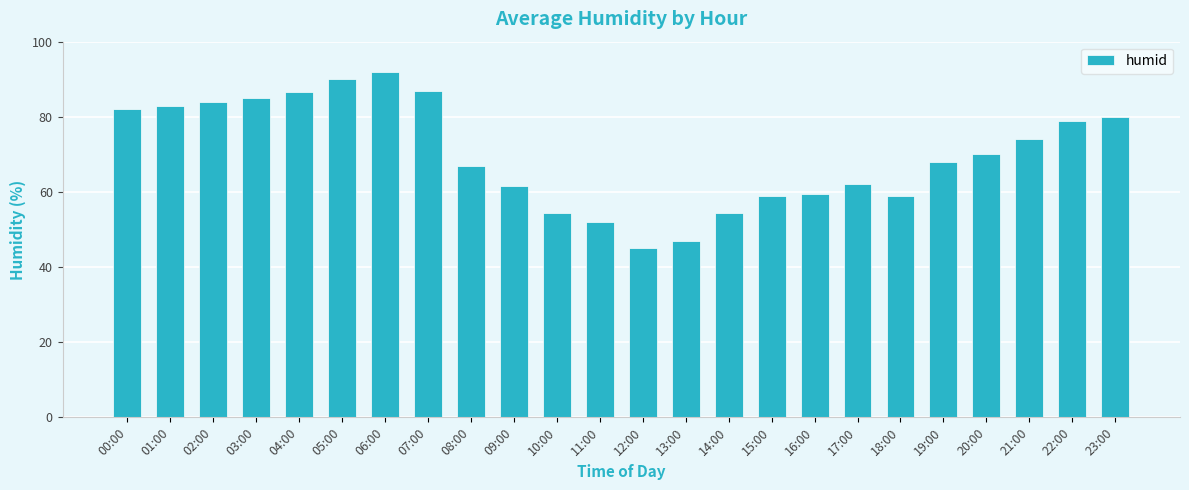

Count the number of data series in this chart.

1